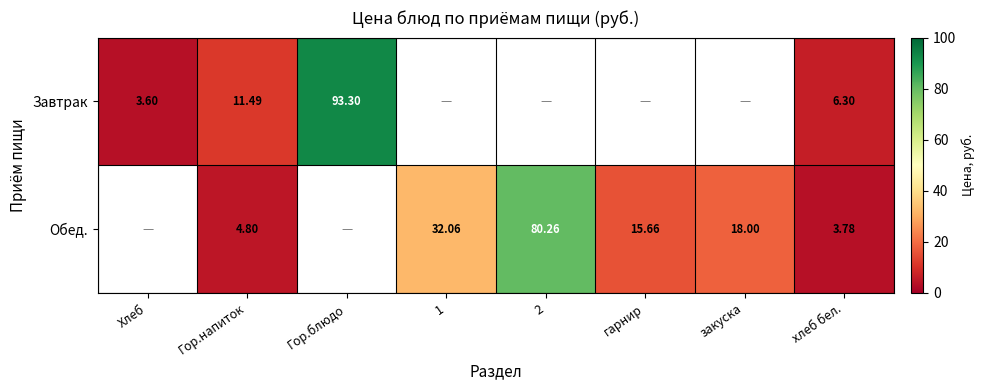

At хлеб бел., list the series in order from largest to smallest.

Завтрак, Обед.